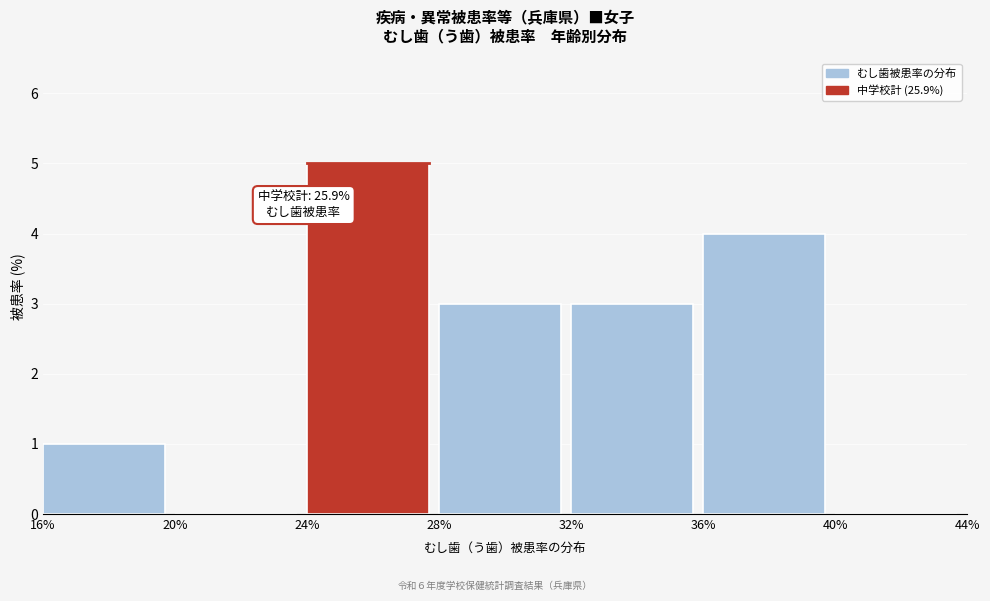

Over which range of the x-axis is the bar tallest?

24% to 28%